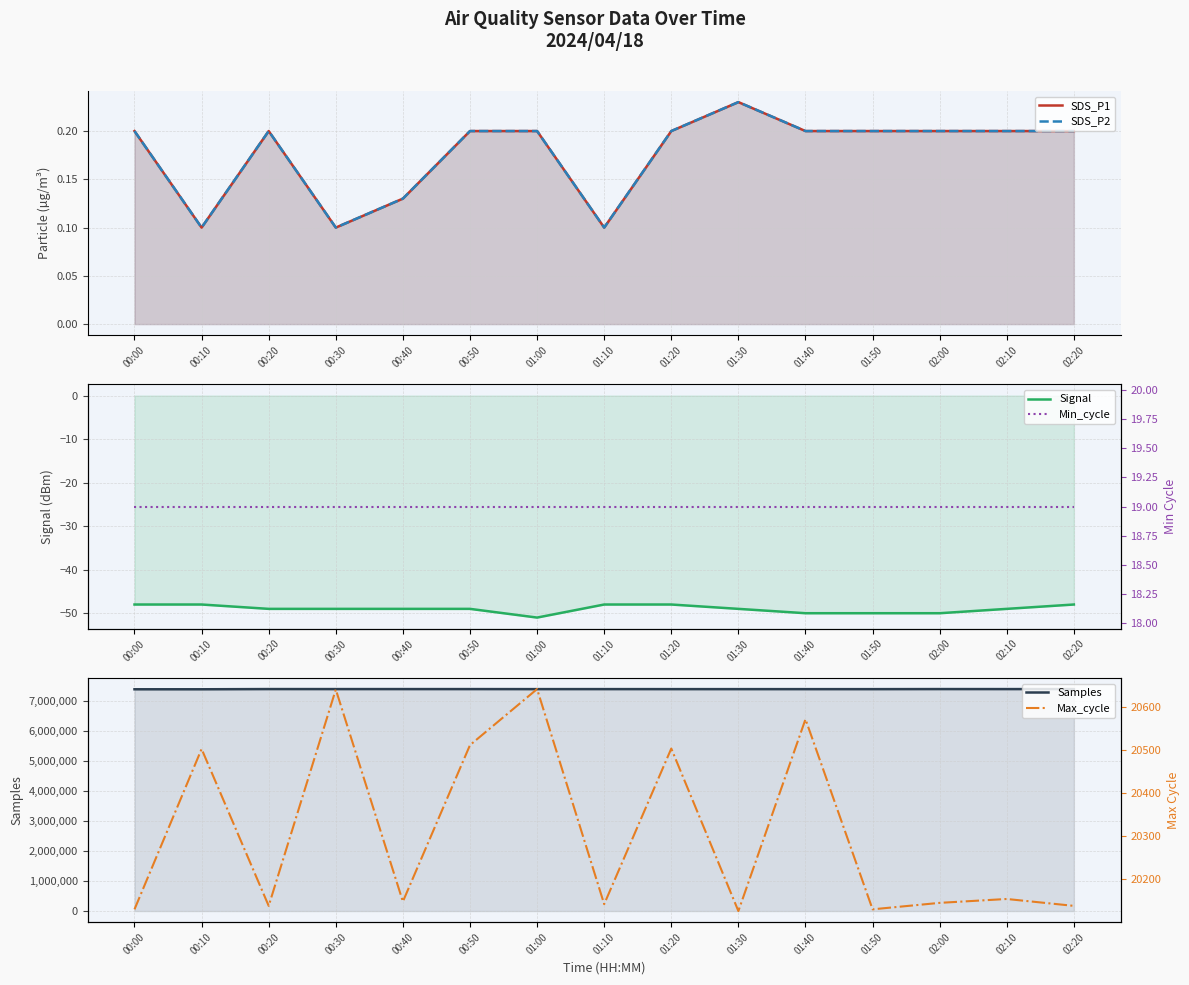

What is the difference between the second highest and second lowest values in the Signal series?

2.0